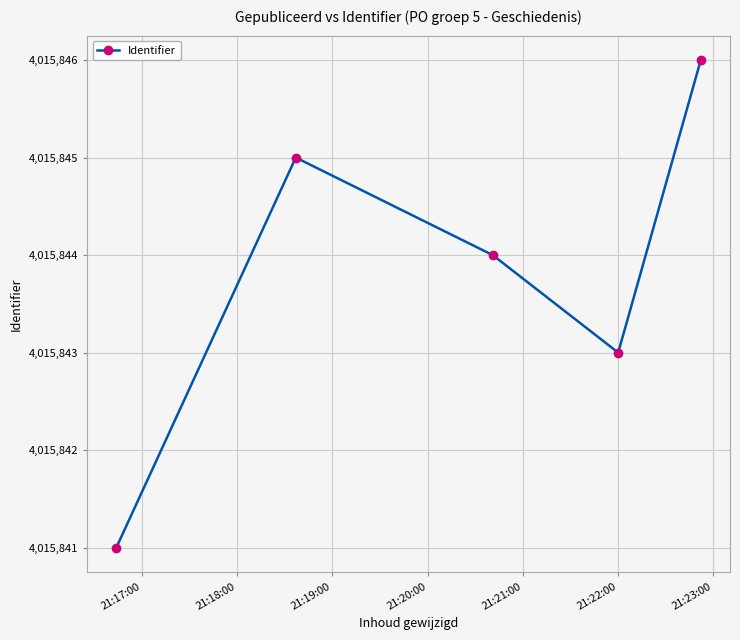

How many interior local peaks (higher than both neighbors) does the data have?

1